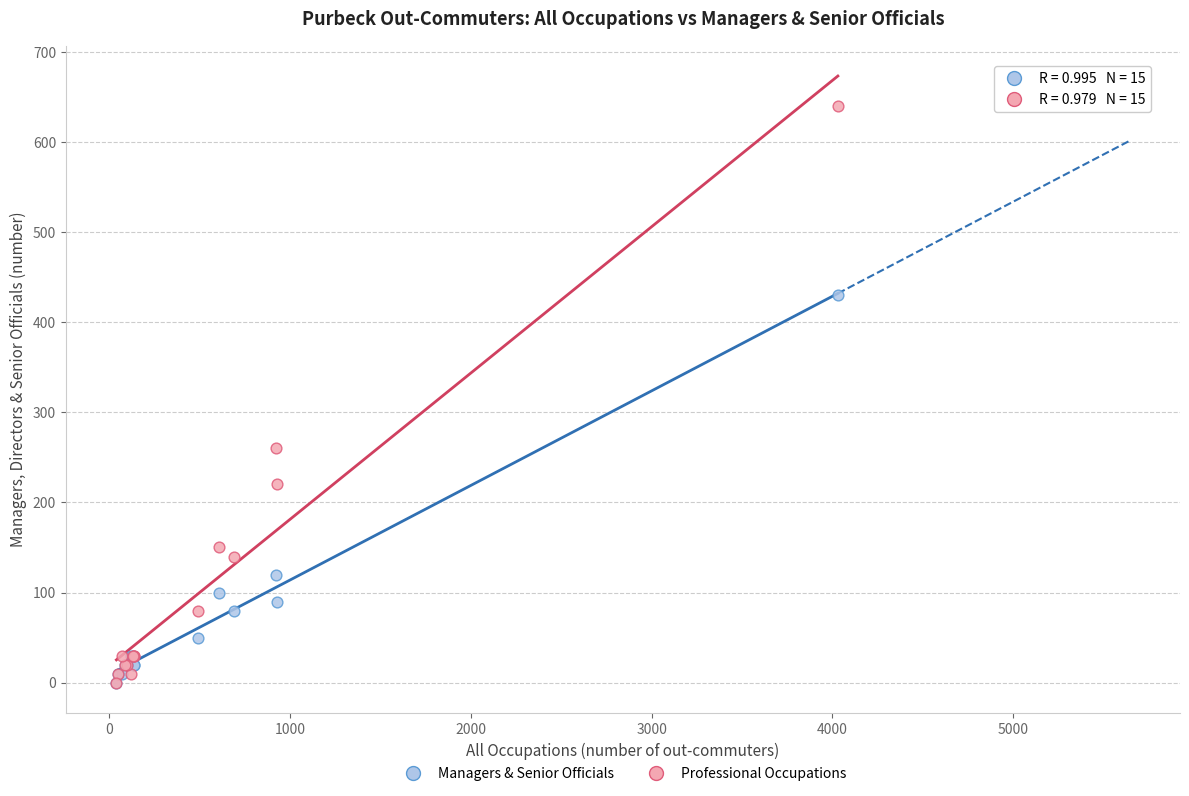

Across all series, what Y value is closest to 320?

260